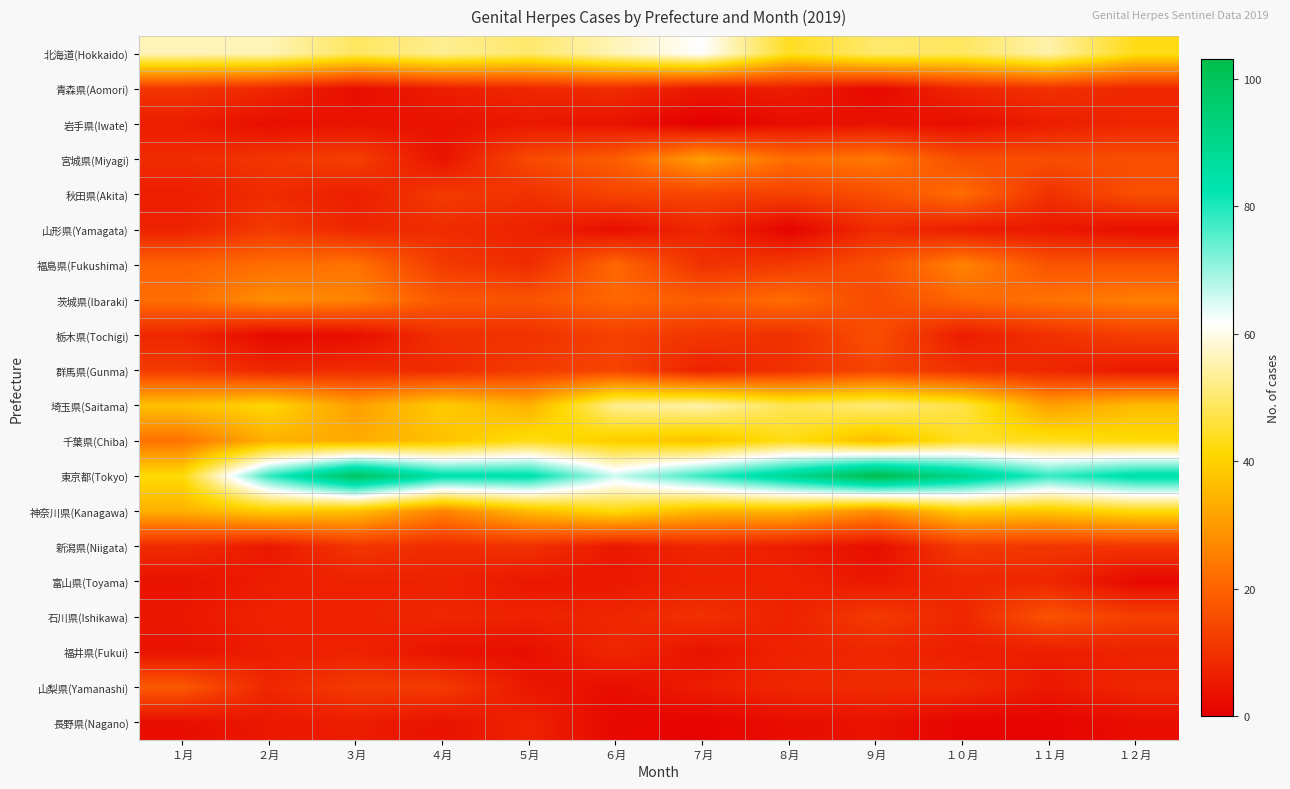

What is the total value across all series at １１月?

399